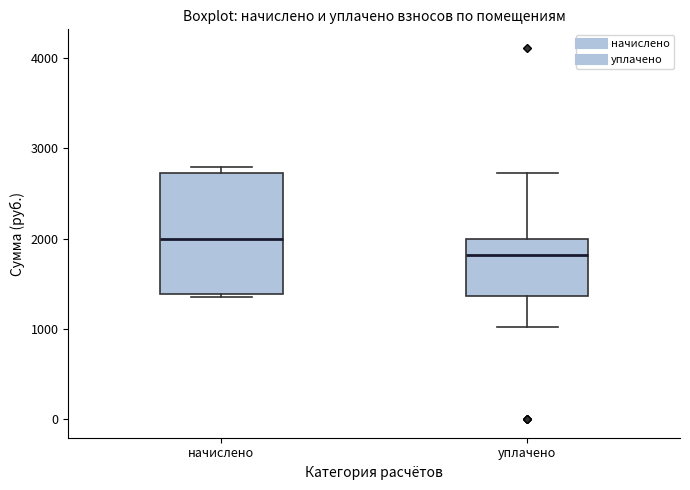

Where is the lower edge of the box for начислено on the y-axis? The values are not printed on the chart, so give them approximately, as read against the axis.

1400